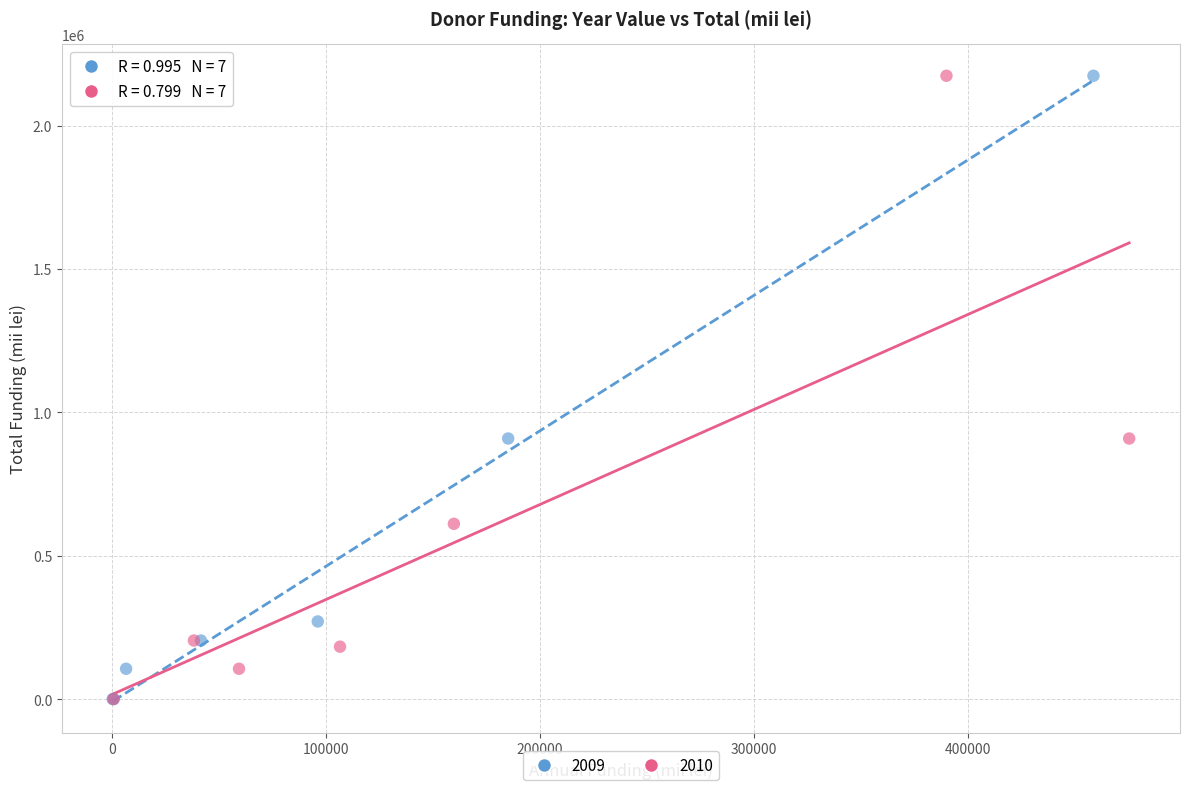

What are all the series names shown in the legend?

2009, 2010